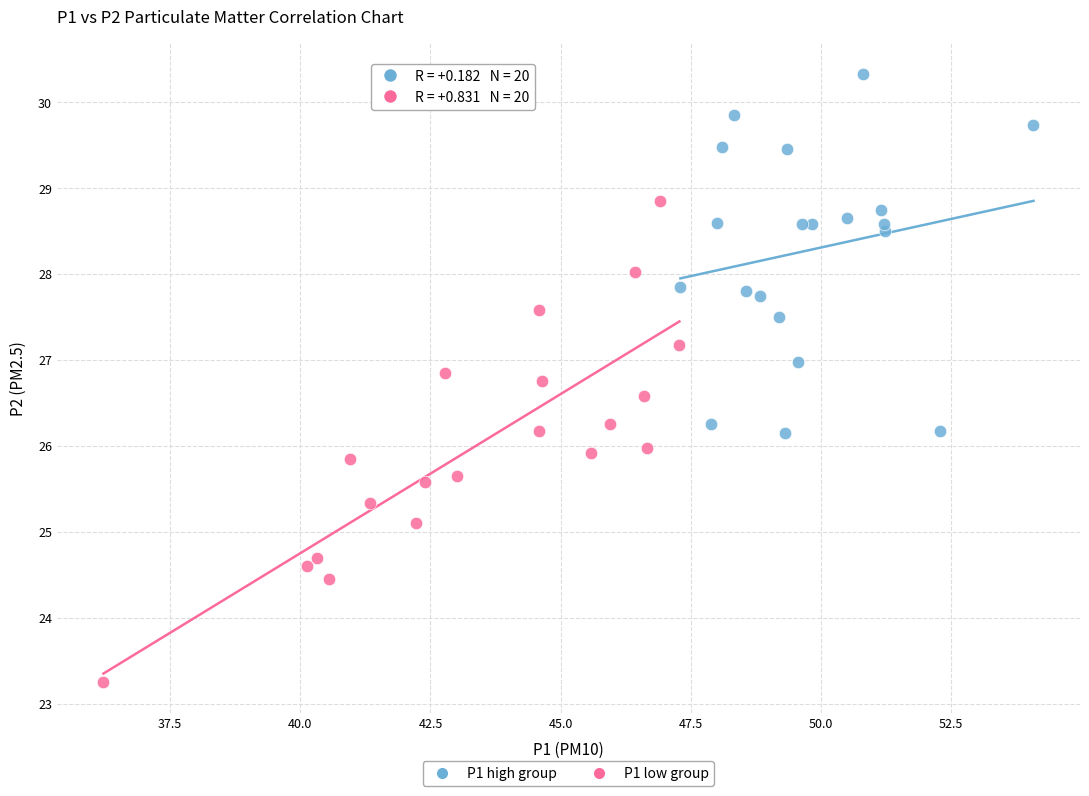

Which series has the widest spread of Y values?

P1 low group